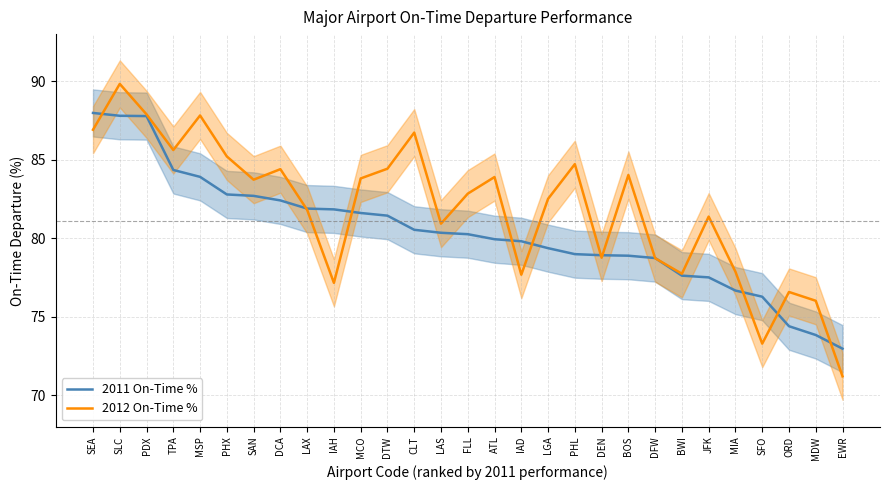

Reading right to left, list all the values displayed in this chart.

2011 On-Time %: EWR=73.0	MDW=73.8	ORD=74.4	SFO=76.3	MIA=76.7	JFK=77.5	BWI=77.6	DFW=78.7	BOS=78.9	DEN=78.9	PHL=79.0	LGA=79.4	IAD=79.8	ATL=79.9	FLL=80.3	LAS=80.3	CLT=80.5	DTW=81.4	MCO=81.6	IAH=81.8	LAX=81.9	DCA=82.4	SAN=82.7	PHX=82.8	MSP=83.9	TPA=84.3	PDX=87.8	SLC=87.8	SEA=88.0
2012 On-Time %: EWR=71.2	MDW=76.0	ORD=76.6	SFO=73.3	MIA=77.9	JFK=81.4	BWI=77.7	DFW=78.7	BOS=84.0	DEN=78.8	PHL=84.7	LGA=82.5	IAD=77.7	ATL=83.9	FLL=82.8	LAS=80.9	CLT=86.7	DTW=84.4	MCO=83.8	IAH=77.2	LAX=81.8	DCA=84.4	SAN=83.7	PHX=85.2	MSP=87.8	TPA=85.6	PDX=87.9	SLC=89.8	SEA=86.9